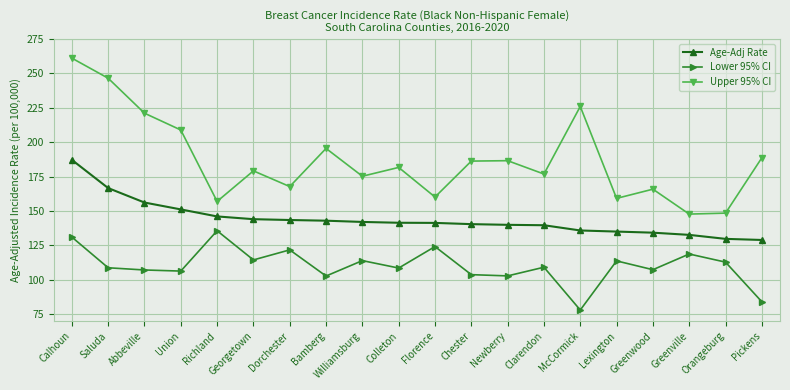

The value of Lower 95% CI at Greenville is 58.7. True or false?

False